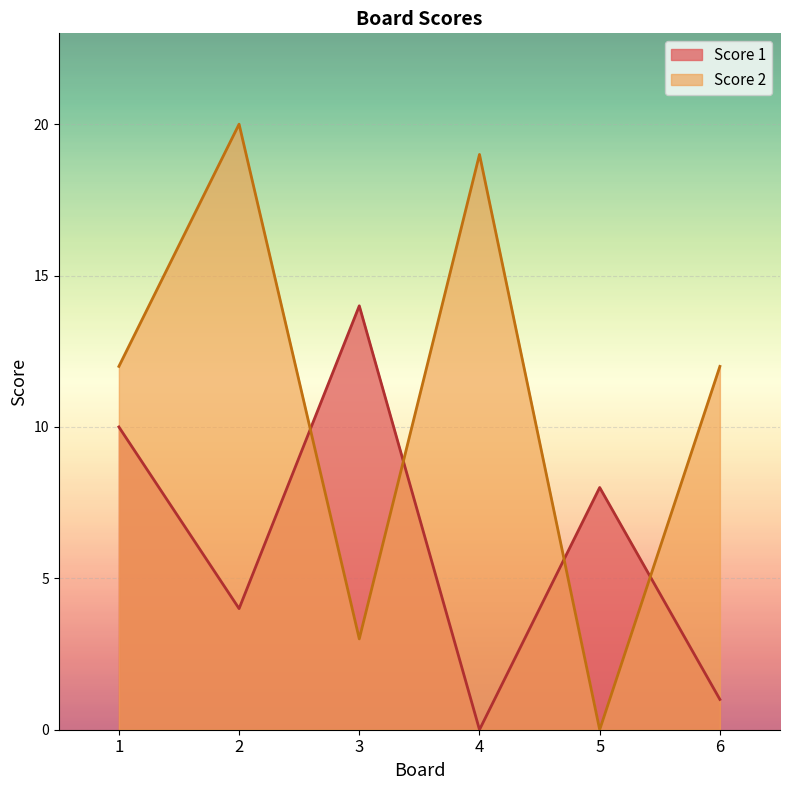

What is the difference between the maximum and minimum values in the Score 2 series?

20